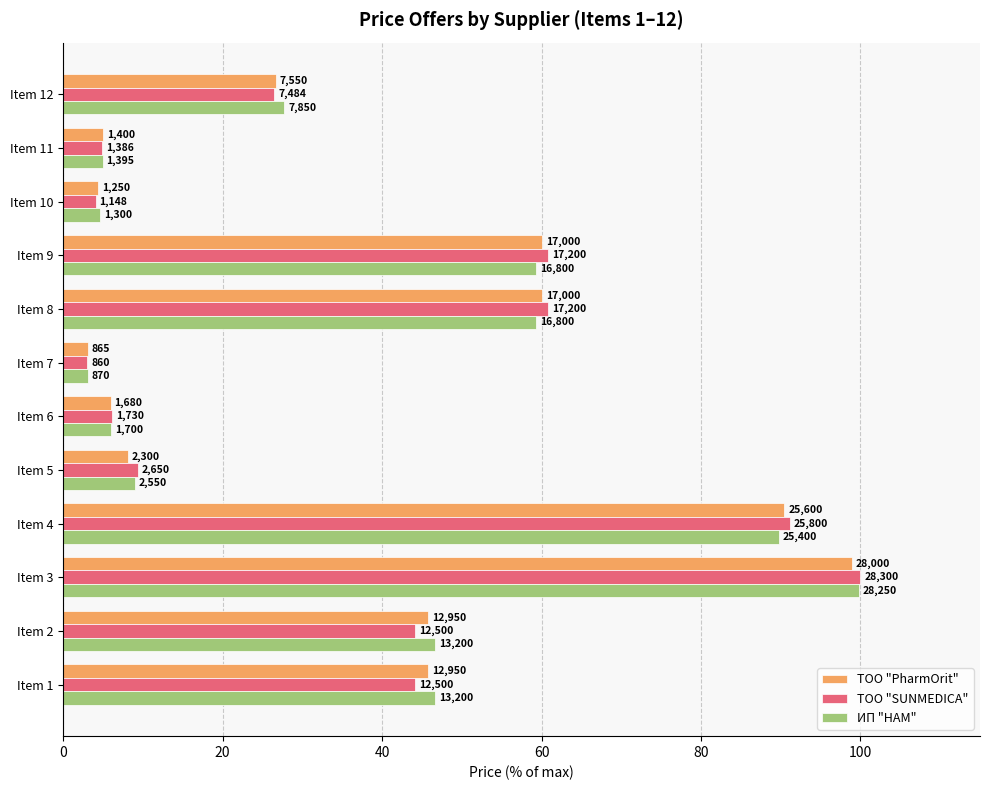

What are all the series names shown in the legend?

ТОО "PharmOrit", ТОО "SUNMEDICA", ИП "НАМ"